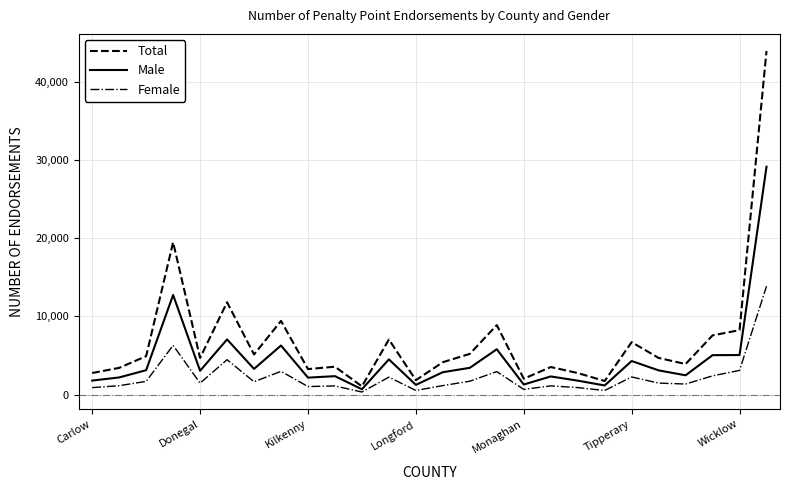

List the series in order of their overall mean, lowest first.

Female, Male, Total